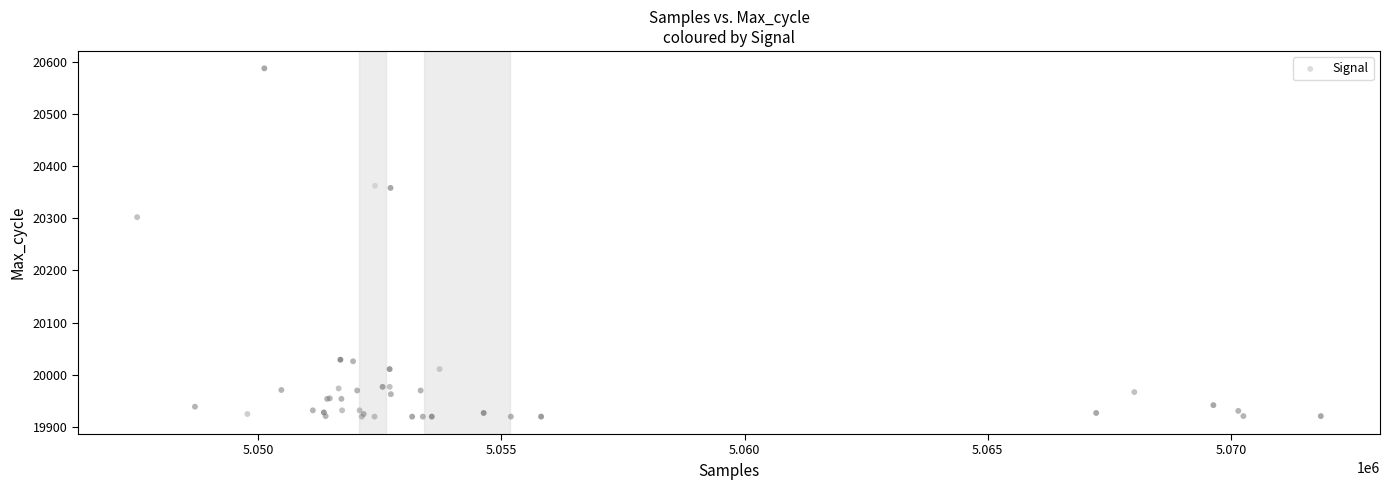

What Y value in the scatter plot is closest to 20253?

20302